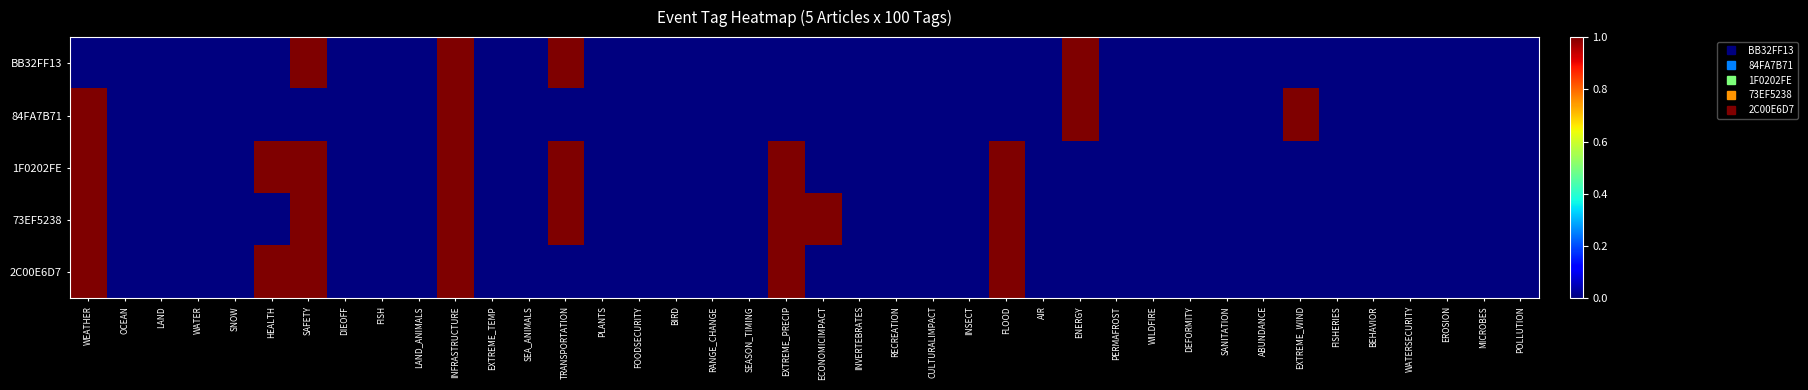

At which category is the sum across all series the highest?

INFRASTRUCTURE